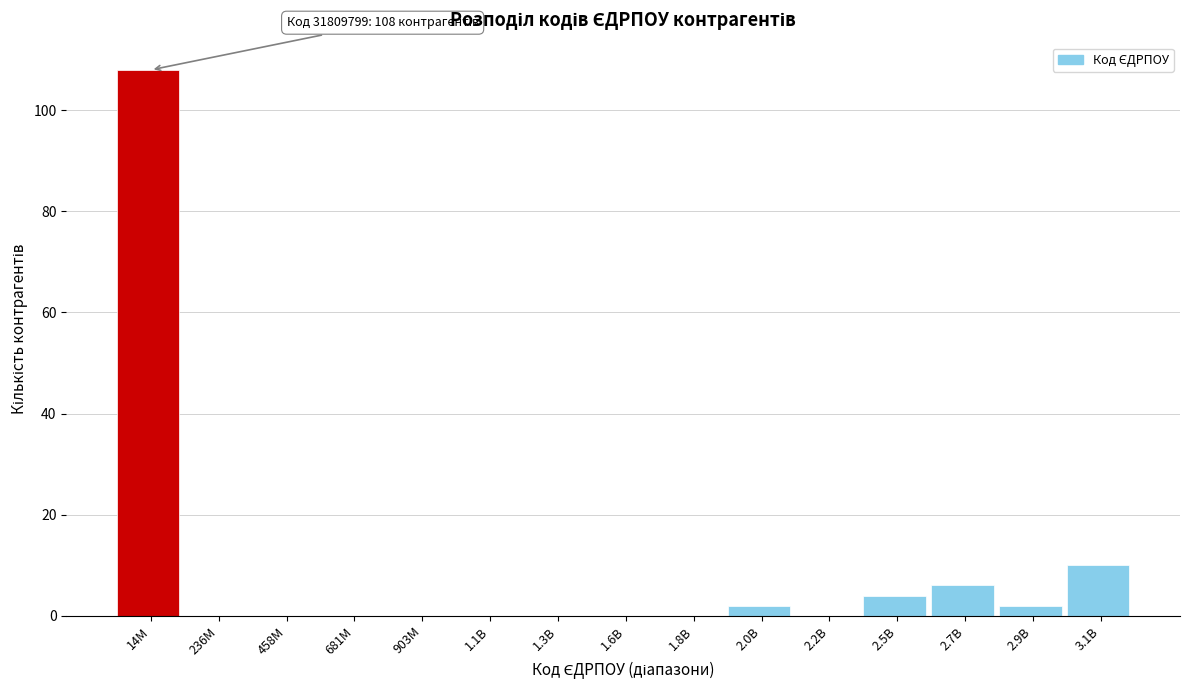

Reading left to right, transcribe all the data shown in this chart.

14M=108	236M=0	458M=0	681M=0	903M=0	1.1B=0	1.3B=0	1.6B=0	1.8B=0	2.0B=2	2.2B=0	2.5B=4	2.7B=6	2.9B=2	3.1B=10